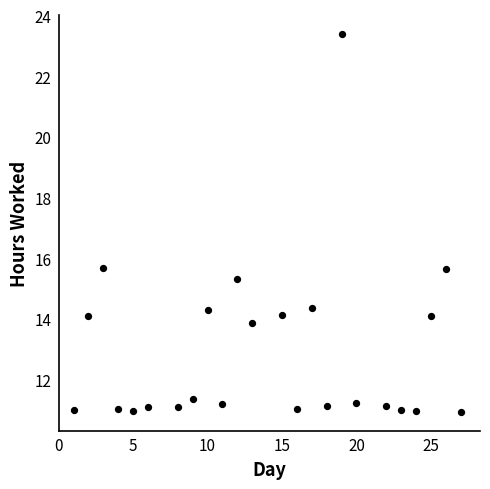

What is the range of X values (max minus min)?

26.0